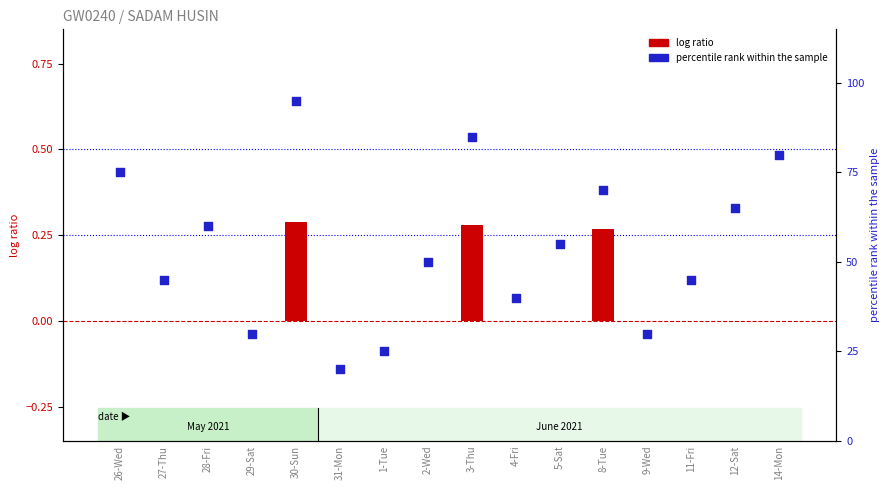

Is the value of log ratio at 1-Tue greater than the value of percentile rank within the sample at 11-Fri?

No